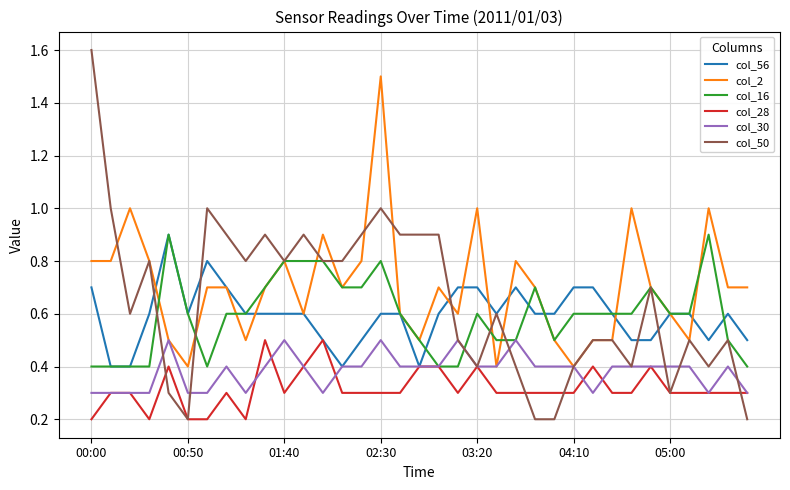

What is the greatest value displayed?

1.6